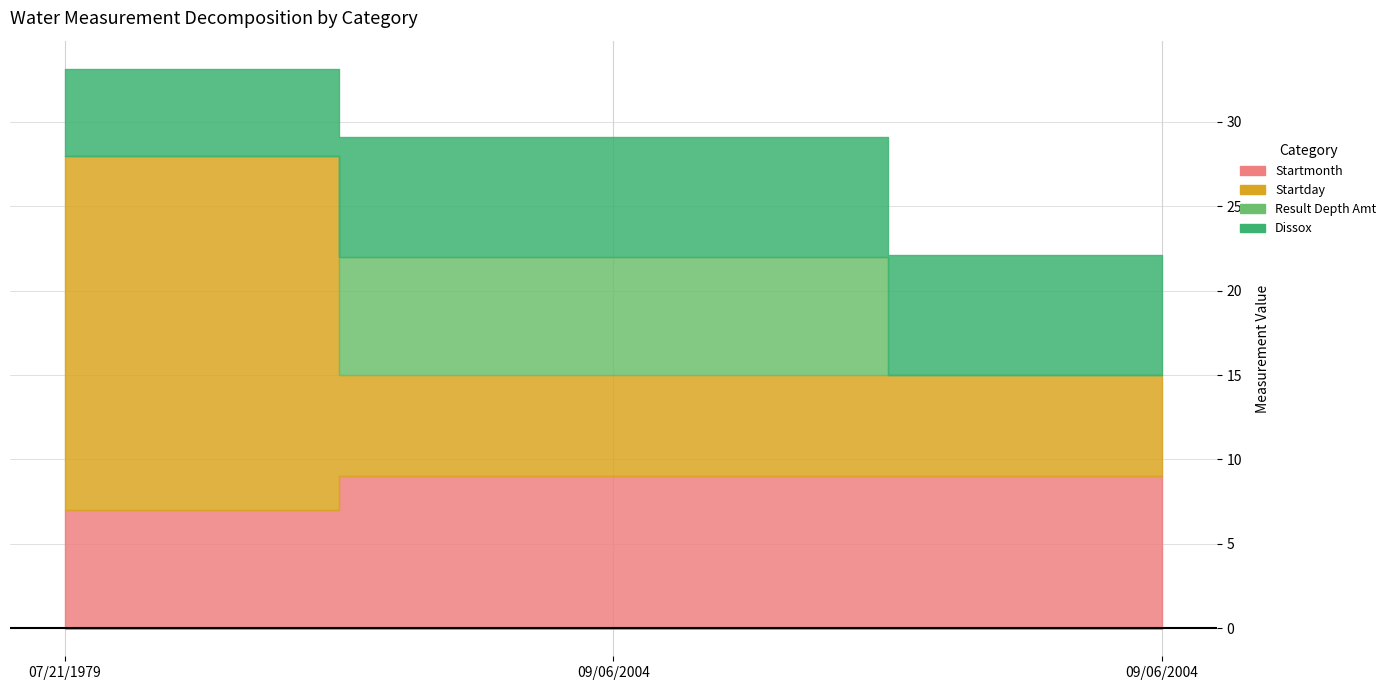

What is the total value across all series at 07/21/1979?

33.1